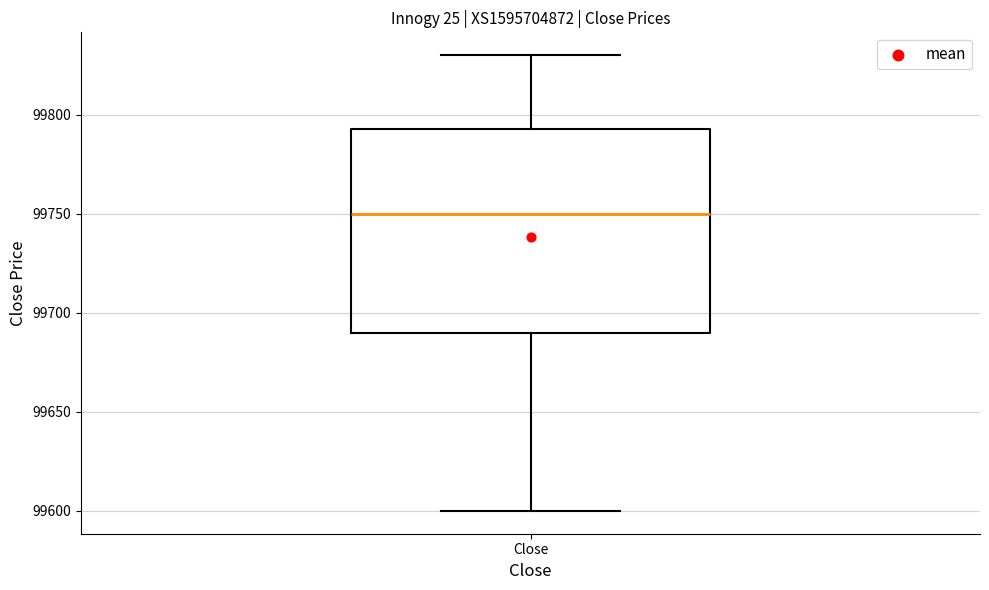

Transcribe this box plot: give where the median line is, the range the box spans, and where the two whiskers end, as read against the y-axis. The values are not printed on the chart, so give them approximately, as read against the axis.

median 99750, box 99690 to 99795, whiskers 99600 to 99830